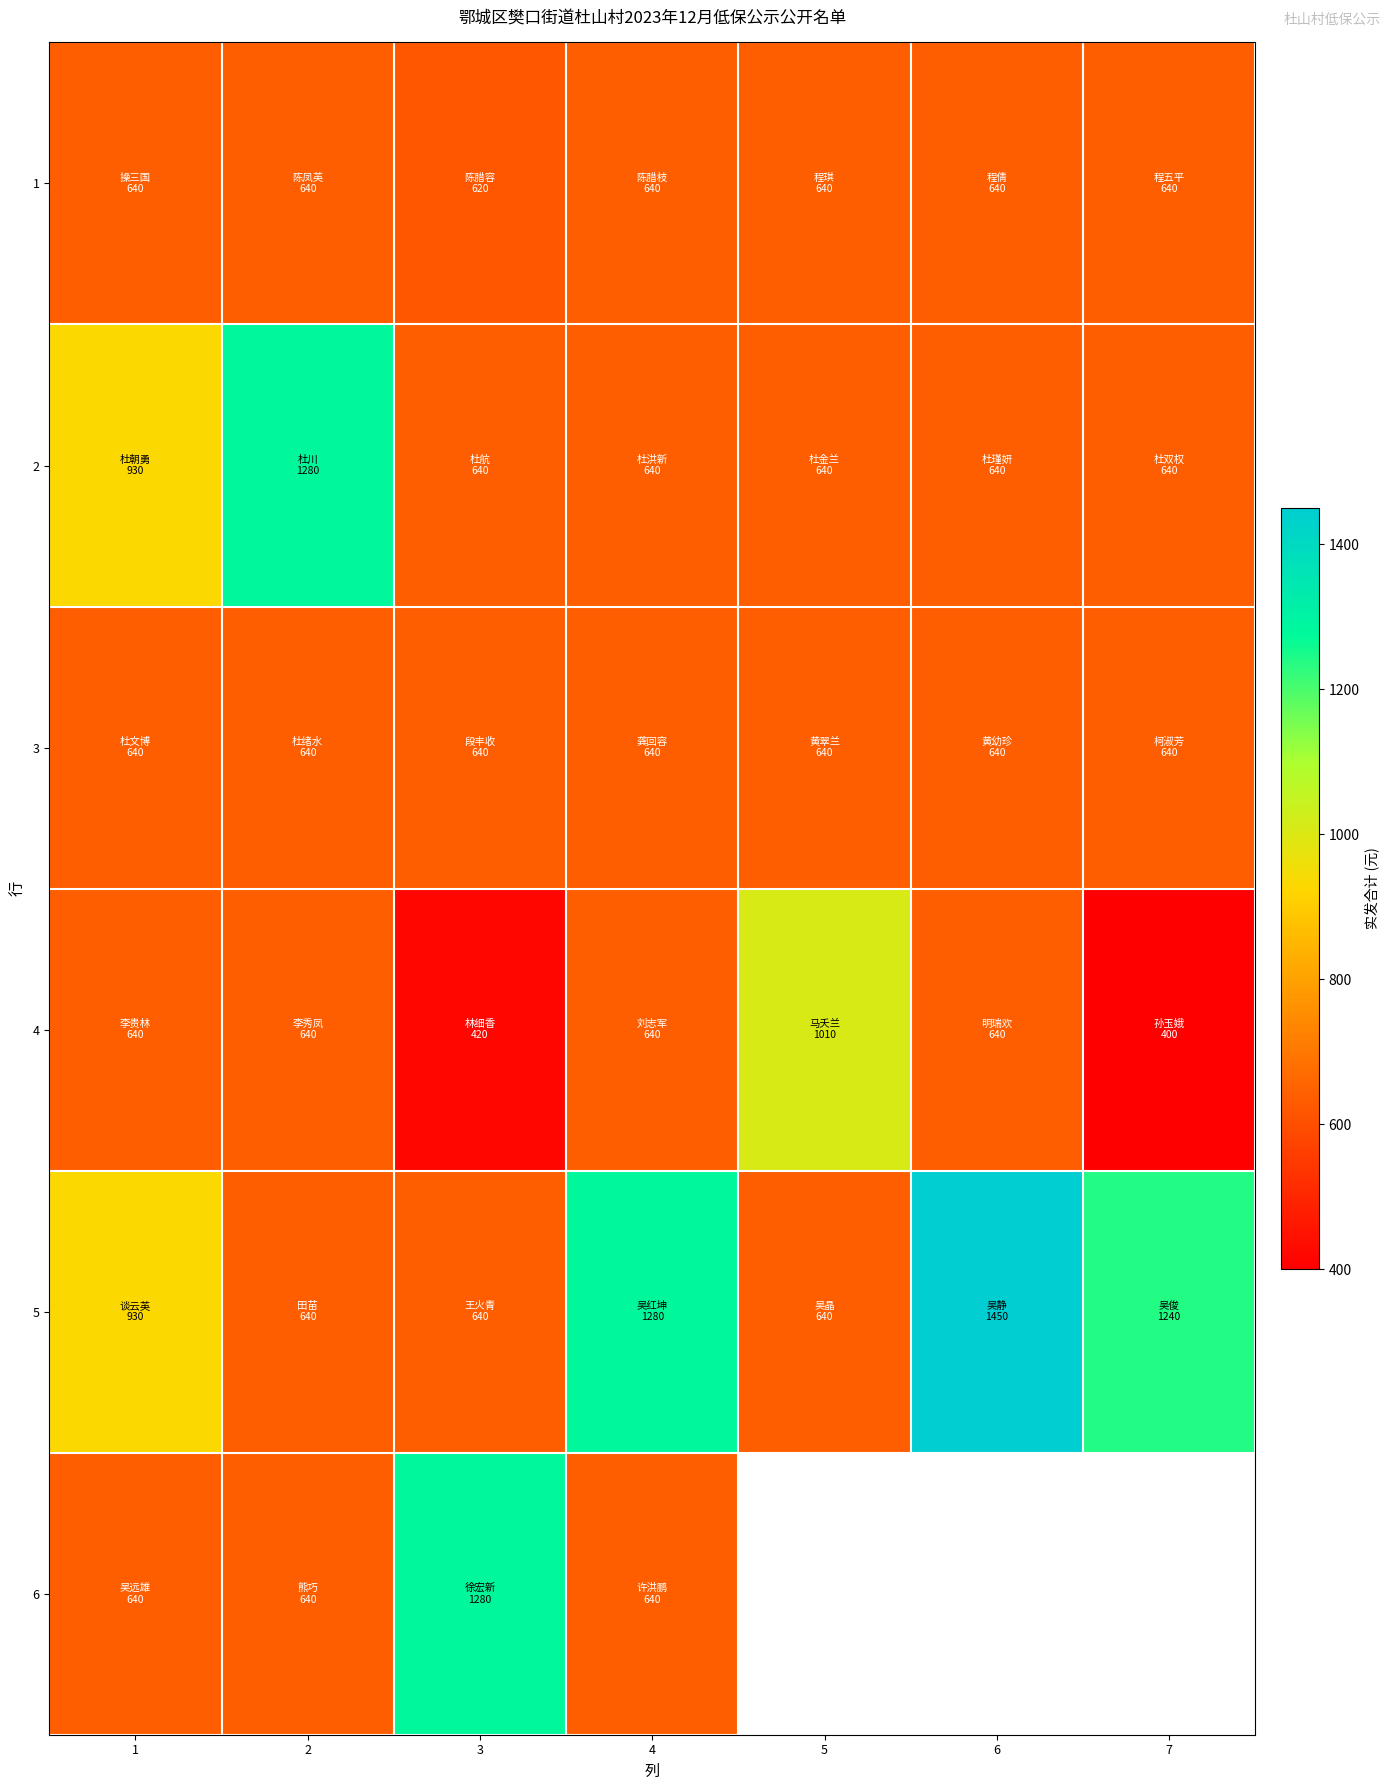

Between 5 and 6, which series saw the biggest shift?

5